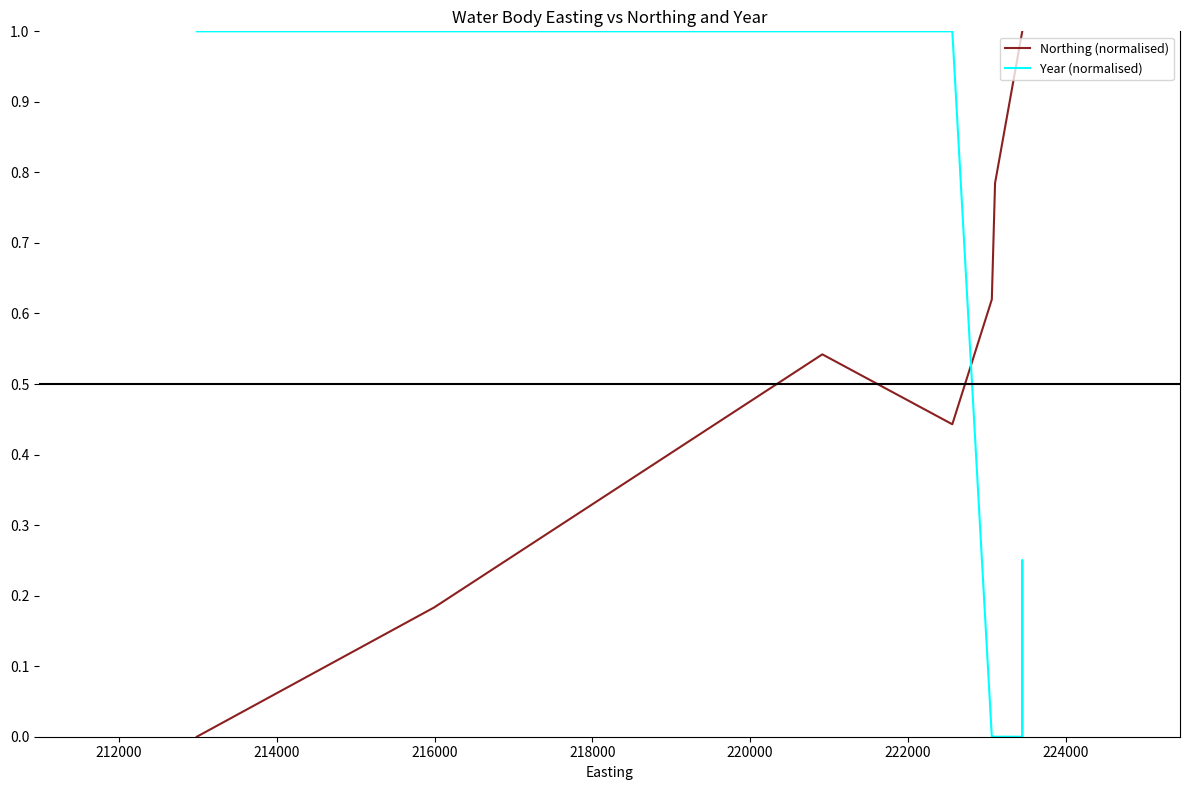

What is the greatest value displayed?

1.0